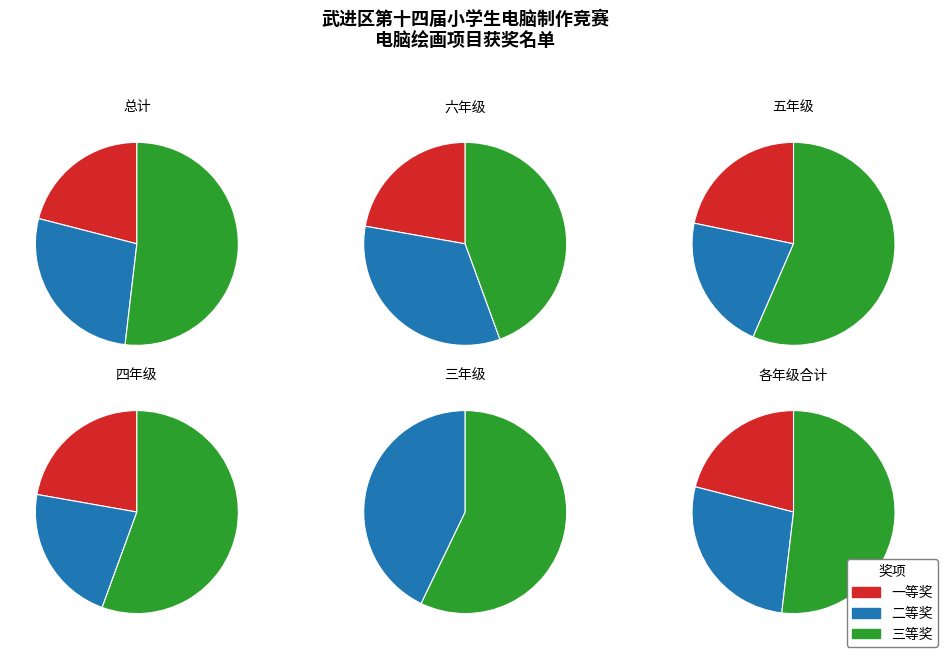

Which has a higher value, 三等奖 or 二等奖?

三等奖